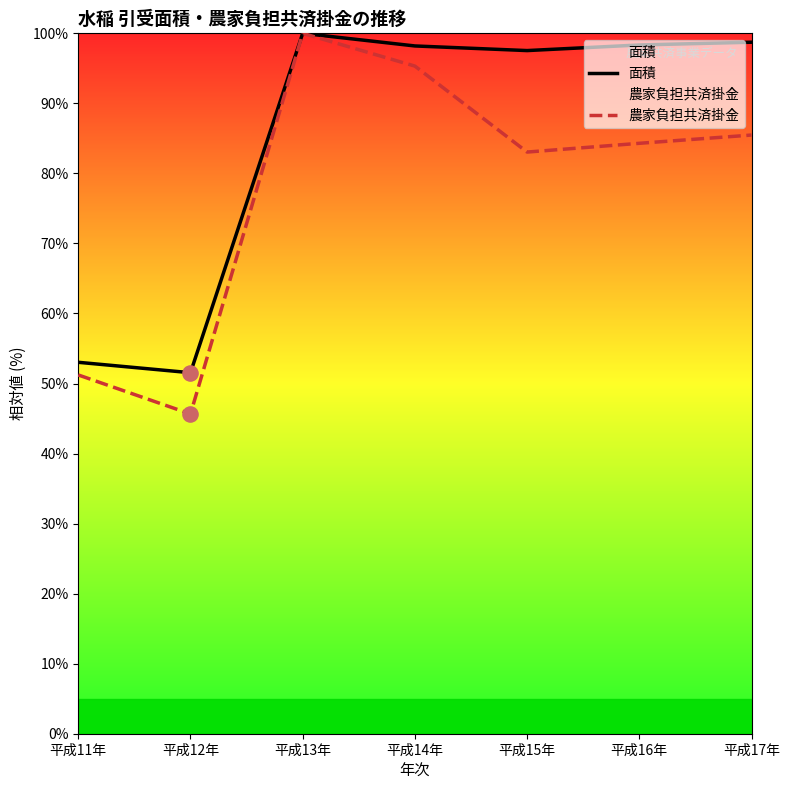

What are all the series names shown in the legend?

面積, 農家負担共済掛金